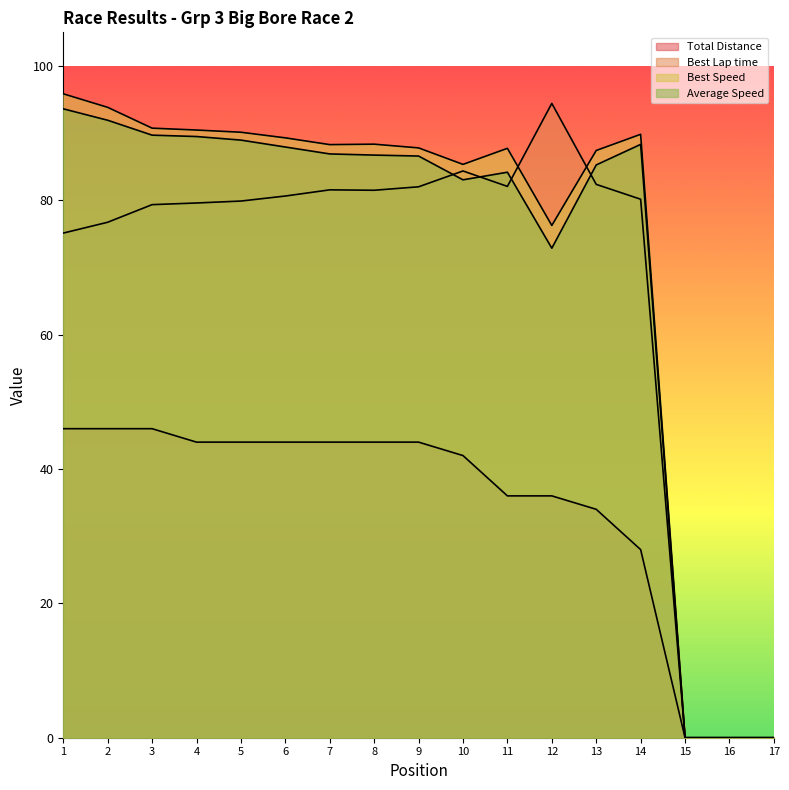

How many categories are shown in the chart?

17